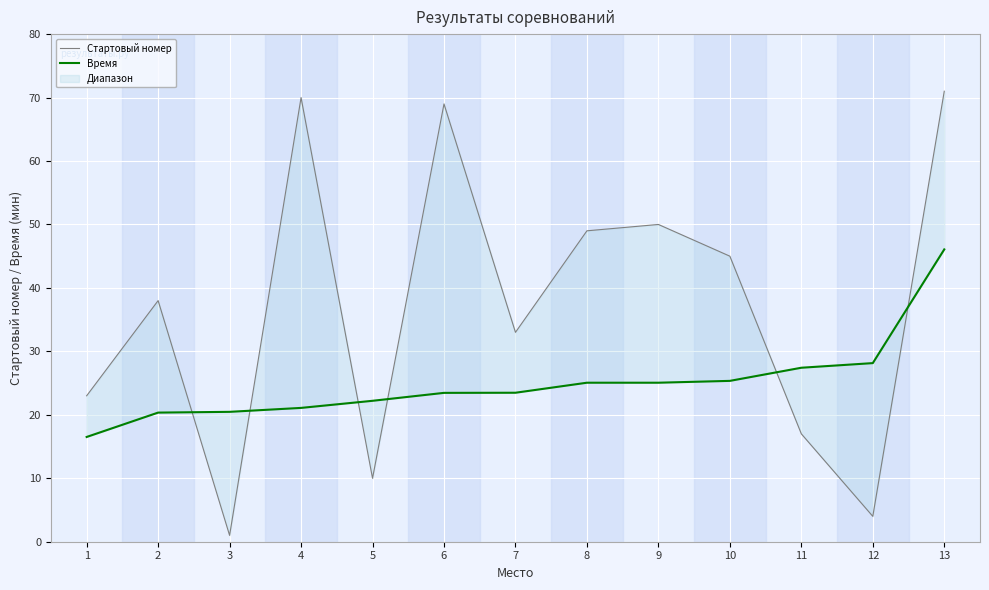

What is the value of the Время point at the 2nd from the left?

20.4